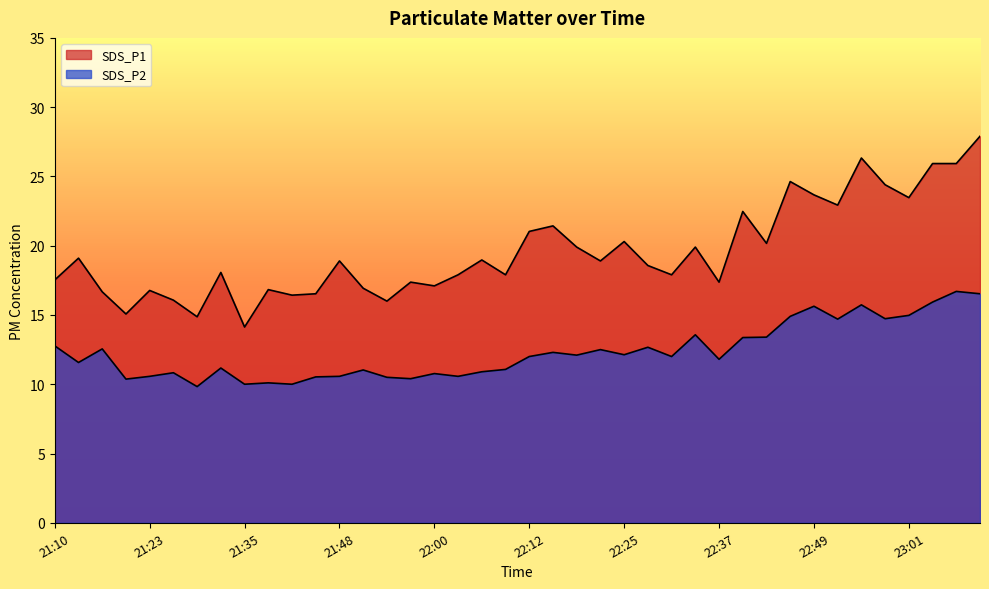

Is the value of SDS_P2 at 22:15 greater than the value of SDS_P1 at 21:13?

No